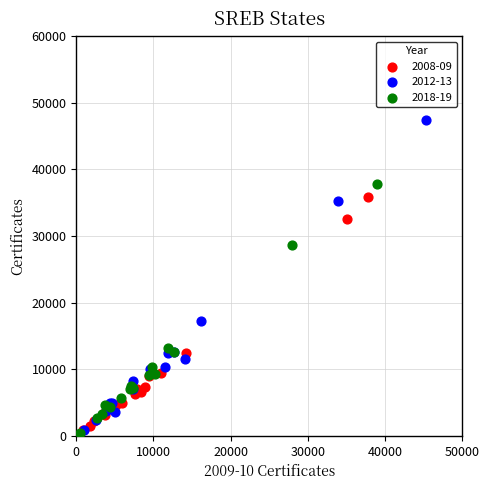

Which series contains the highest Y value?

2012-13